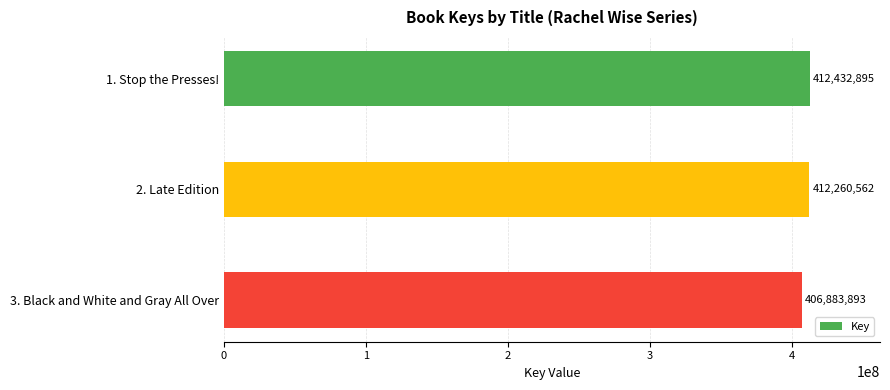

Count the number of data series in this chart.

1